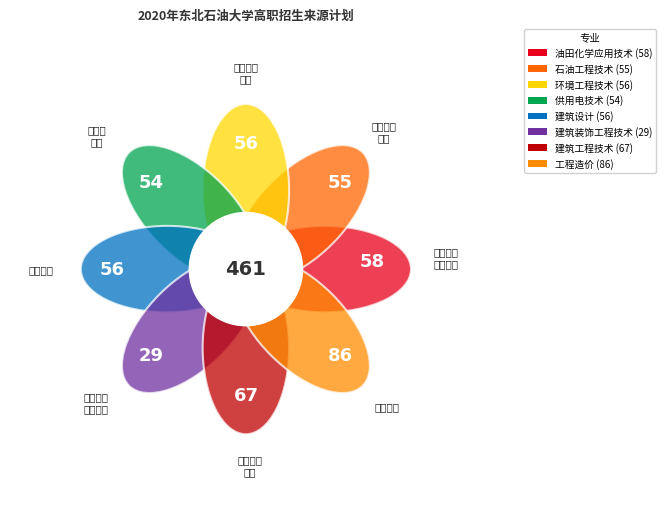

How many segments does this pie chart have?

8